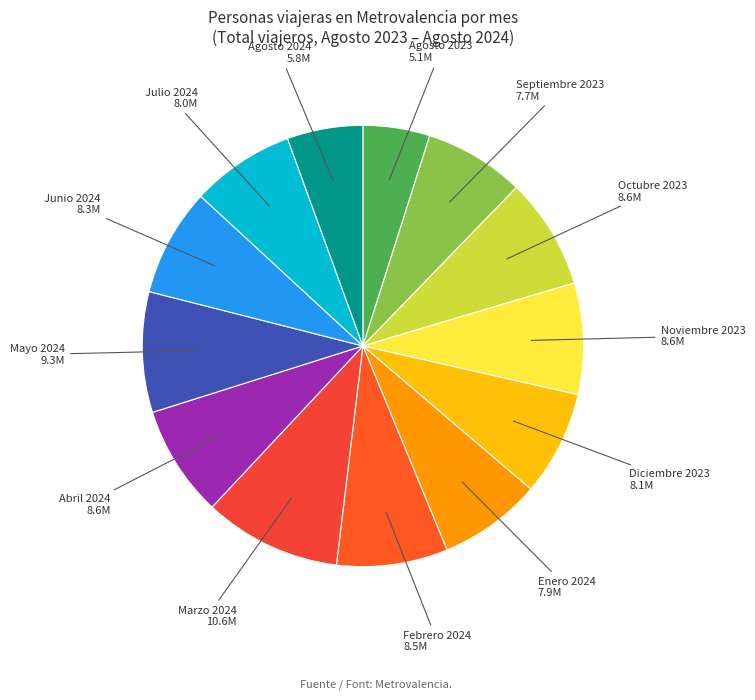

Combined, do Octubre 2023 and Mayo 2024 account for over 50%?

No